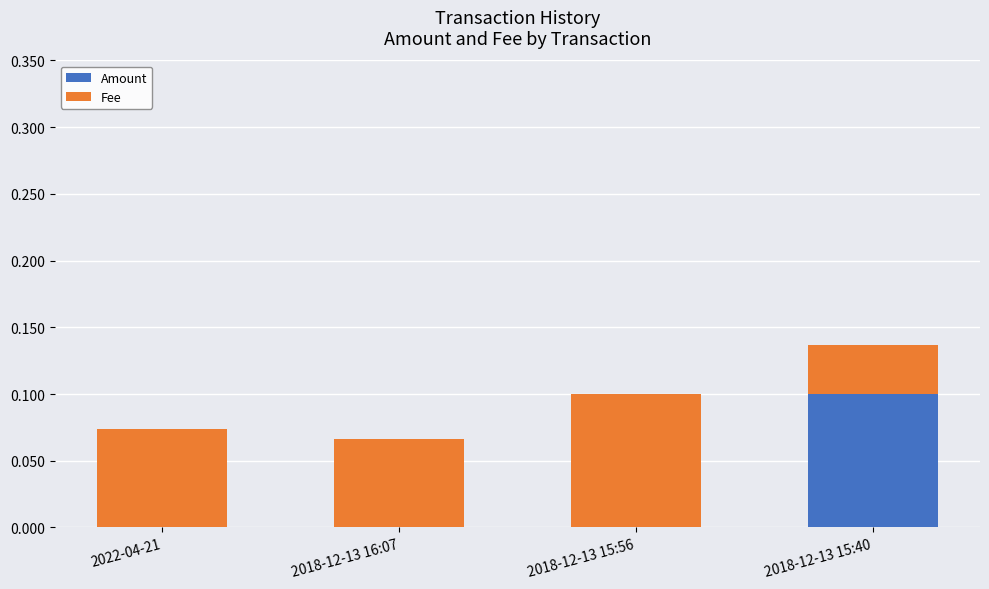

Does the chart contain stacked bars?

Yes